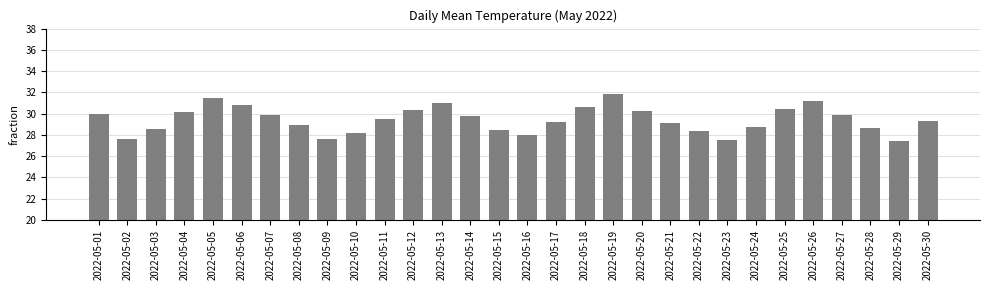

What is the ratio of the value at 2022-05-25 to the value at 2022-05-09?

1.1